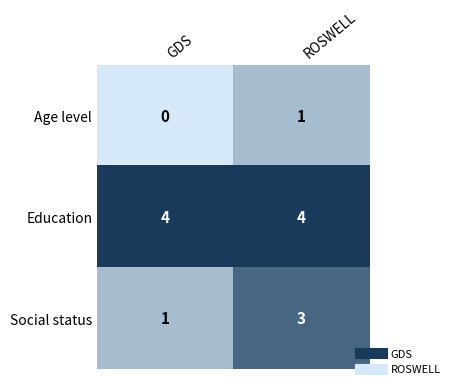

What is the spread (max minus min) of values at GDS?

4